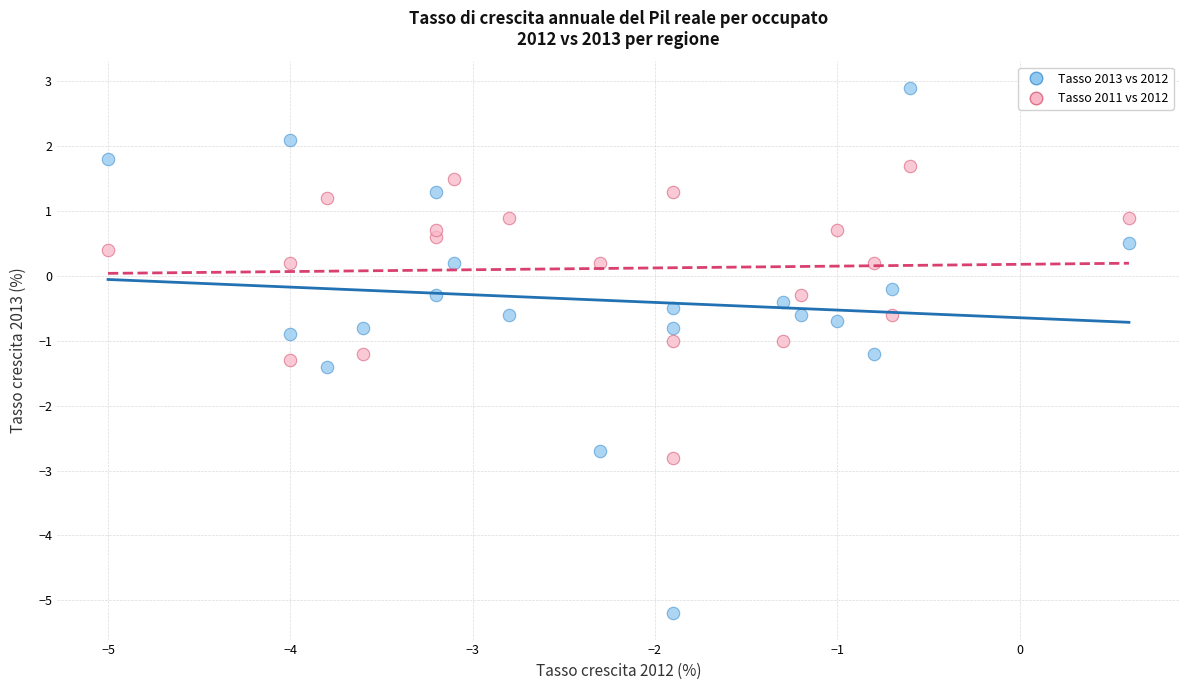

What are all the series names shown in the legend?

Tasso 2013 vs 2012, Tasso 2011 vs 2012